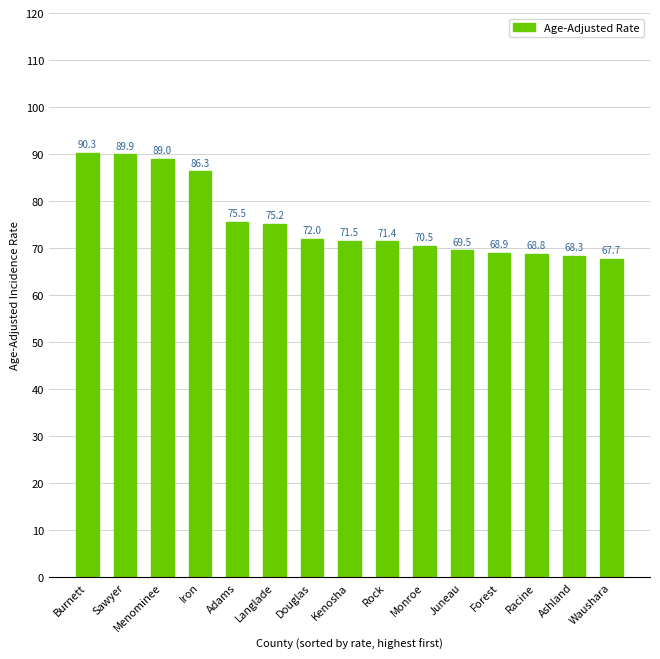

Reading left to right, what are all the values shown in this chart?

90.3	89.9	89.0	86.3	75.5	75.2	72.0	71.5	71.4	70.5	69.5	68.9	68.8	68.3	67.7